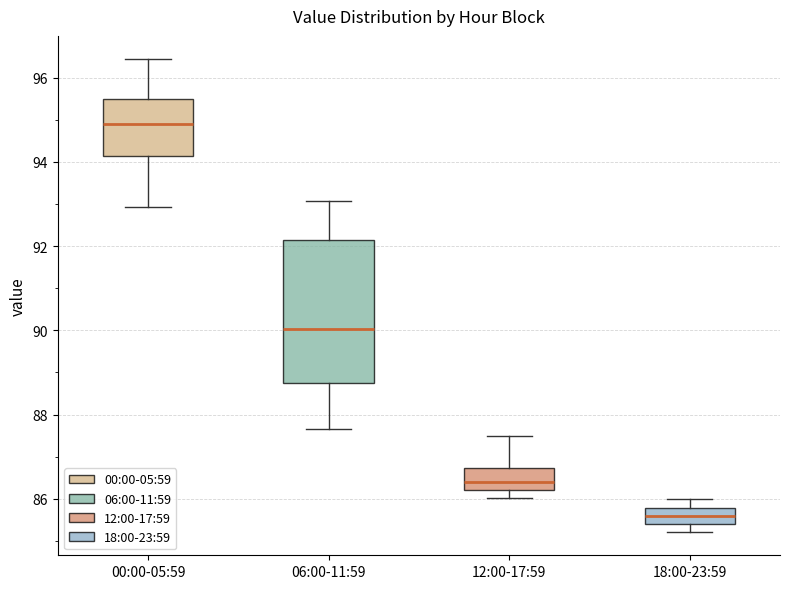

Reading left to right, transcribe this box plot: for each box, give where its median line is, the range the box spans, and where its two whiskers end, as read against the y-axis. The values are not printed on the chart, so give them approximately, as read against the axis.

00:00-05:59: median 95.0, box 94.2 to 95.4, whiskers 93.0 to 96.4
06:00-11:59: median 90.0, box 88.8 to 92.2, whiskers 87.6 to 93.0
12:00-17:59: median 86.4, box 86.2 to 86.8, whiskers 86.0 to 87.6
18:00-23:59: median 85.6, box 85.4 to 85.8, whiskers 85.2 to 86.0